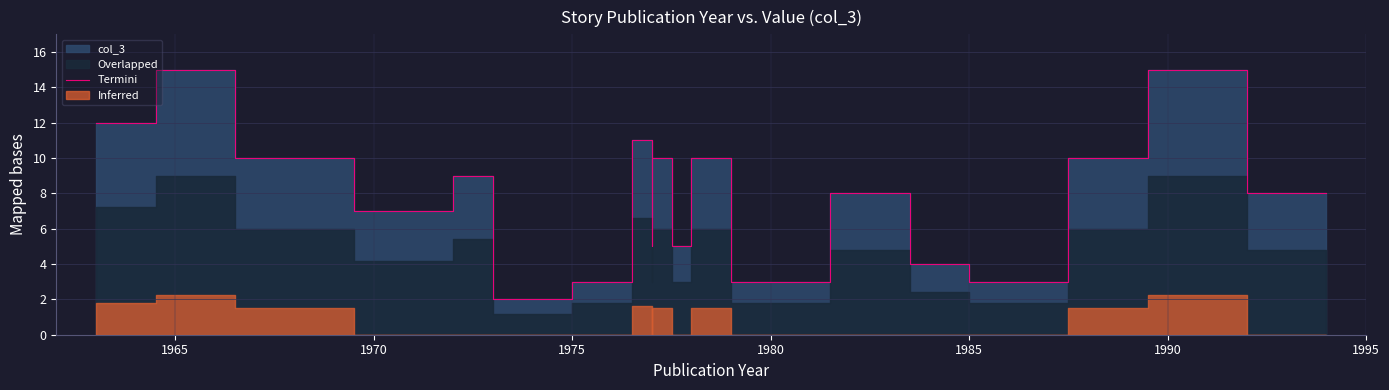

What is the label of the 18th point from the left?

1990